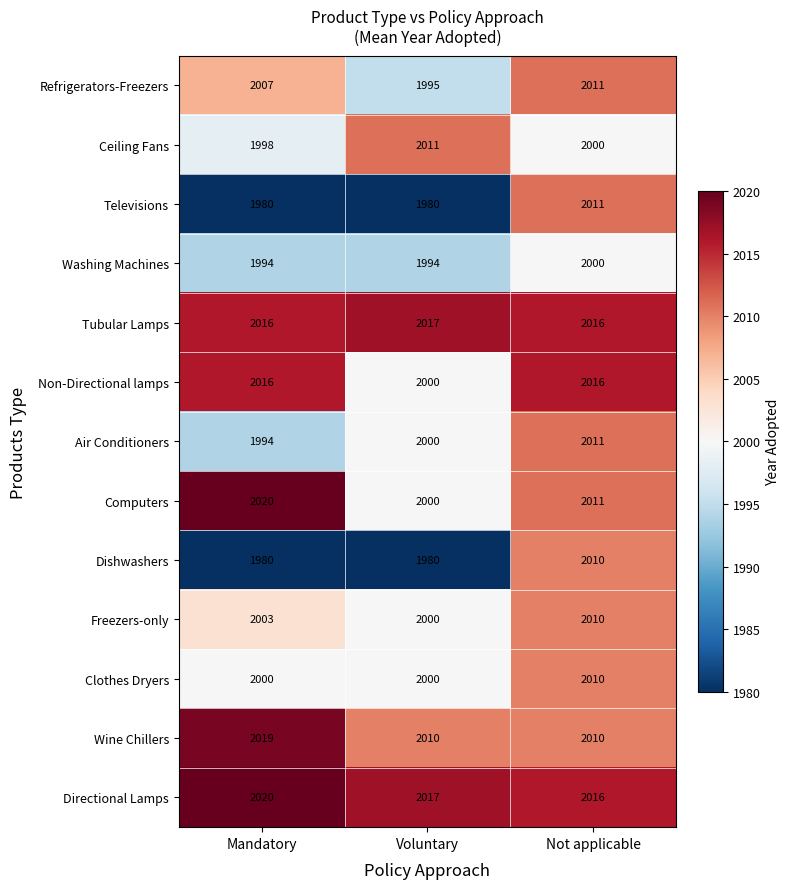

Which category has the highest value in the Freezers-only series?

Not applicable